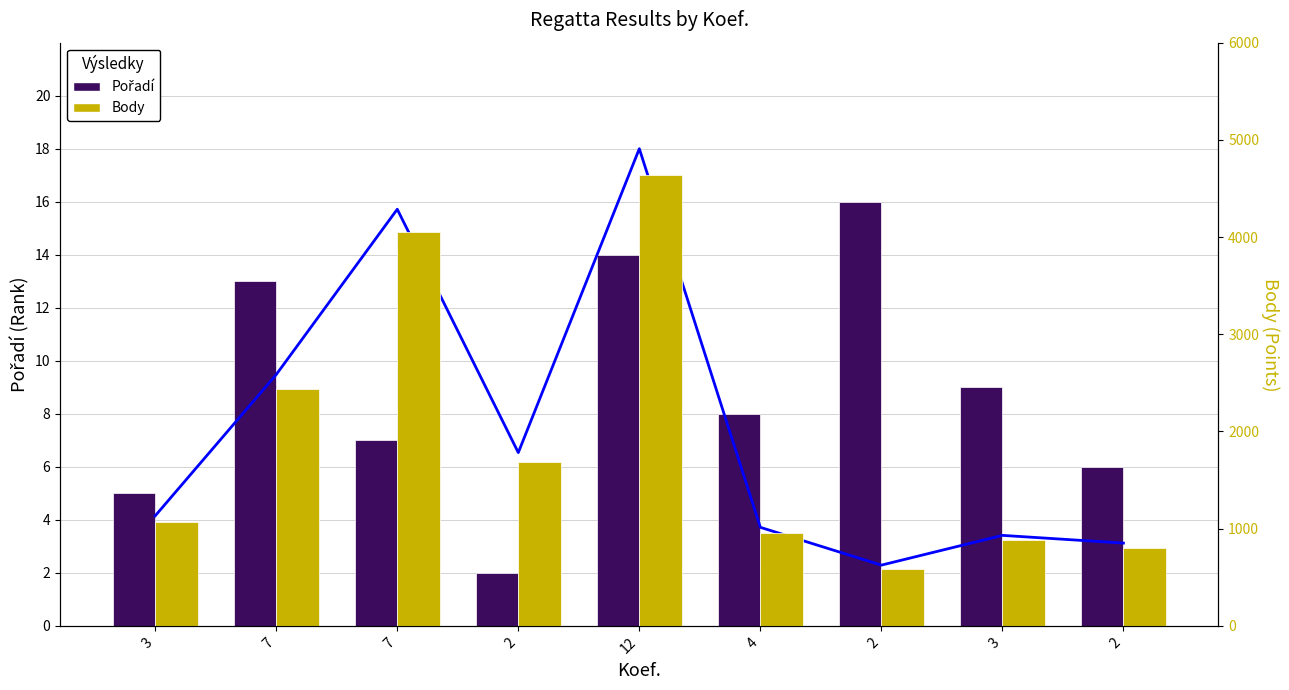

At which label is Pořadí closest to 9?

3